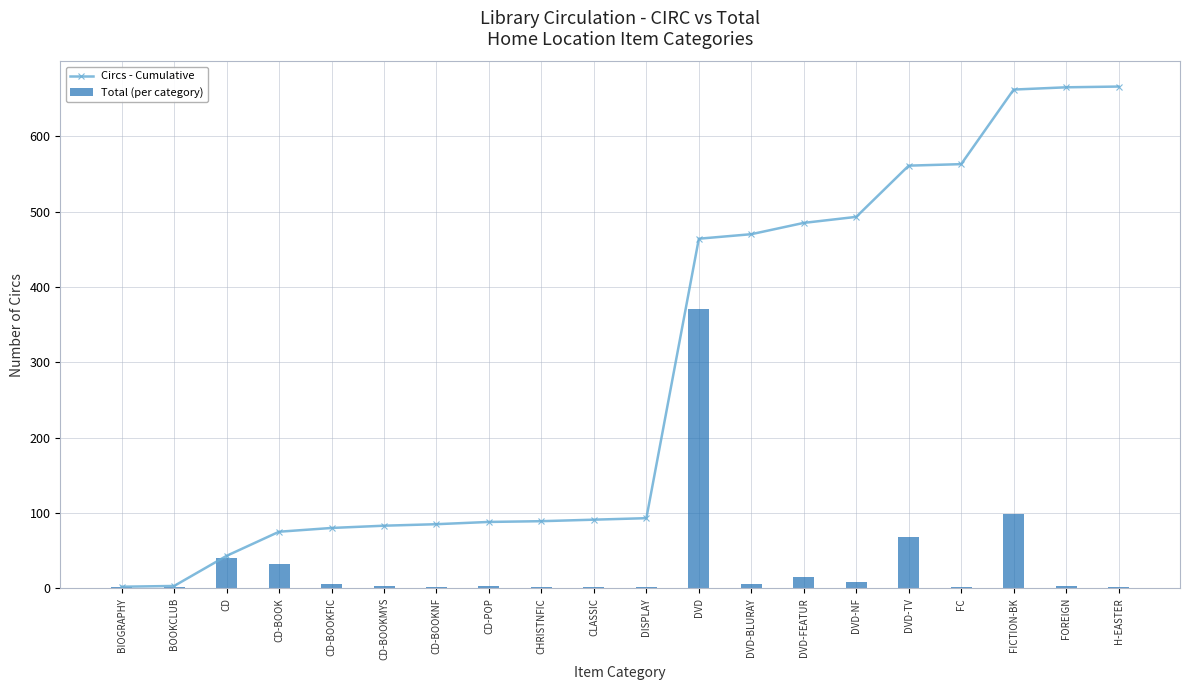

List the labels in order of Total (per category) value, smallest first.

BOOKCLUB, CHRISTNFIC, H-EASTER, BIOGRAPHY, CD-BOOKNF, CLASSIC, DISPLAY, FC, CD-BOOKMYS, CD-POP, FOREIGN, CD-BOOKFIC, DVD-BLURAY, DVD-NF, DVD-FEATUR, CD-BOOK, CD, DVD-TV, FICTION-BK, DVD